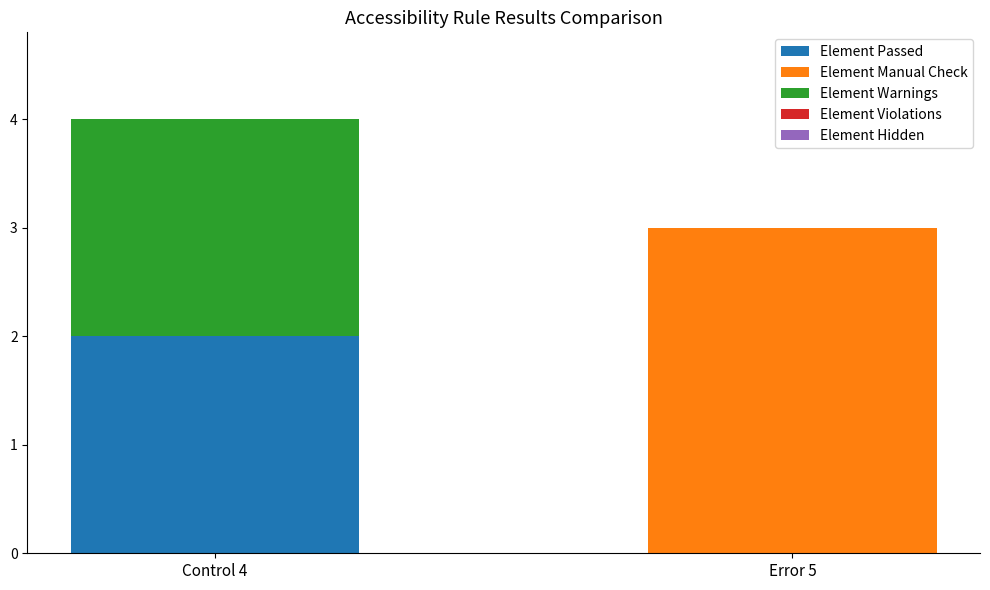

Is it true that Element Passed equals 0 at Error 5?

True